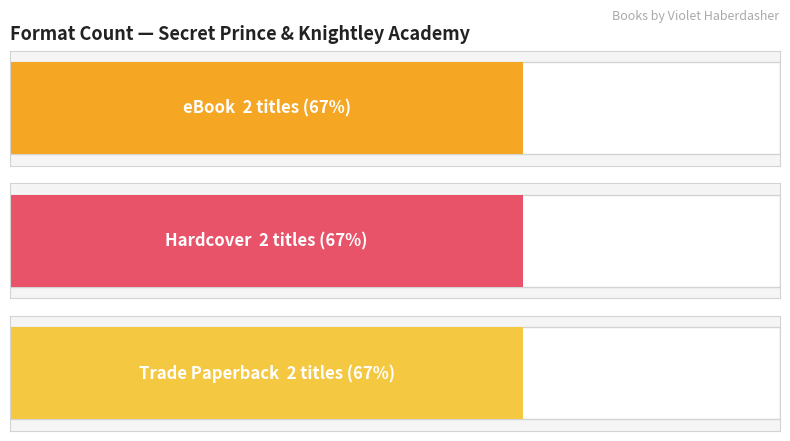

The value of Trade Paperback at Knightley Academy is 18358995. True or false?

False